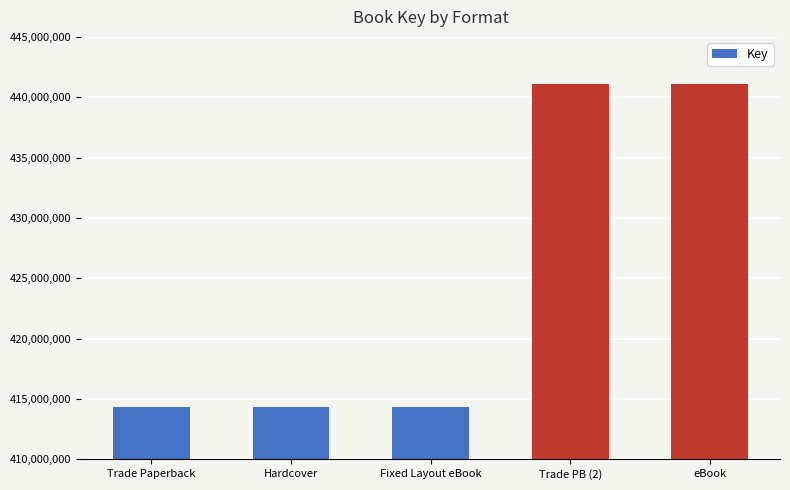

What is the sum of the values at Fixed Layout eBook and Hardcover?

828678946